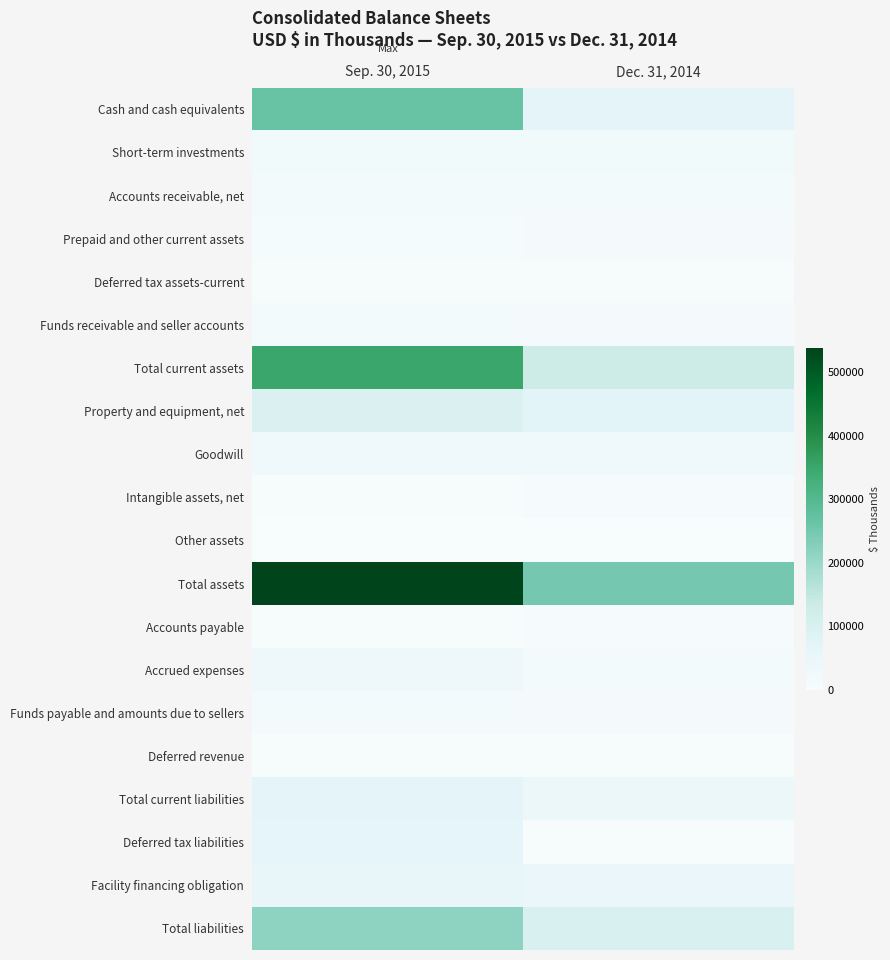

List the series in order of their peak value, highest first.

Total assets, Total current assets, Cash and cash equivalents, Total liabilities, Property and equipment, net, Total current liabilities, Deferred tax liabilities, Facility financing obligation, Accrued expenses, Goodwill, Short-term investments, Funds receivable and seller accounts, Funds payable and amounts due to sellers, Accounts receivable, net, Prepaid and other current assets, Accounts payable, Intangible assets, net, Deferred revenue, Deferred tax assets-current, Other assets